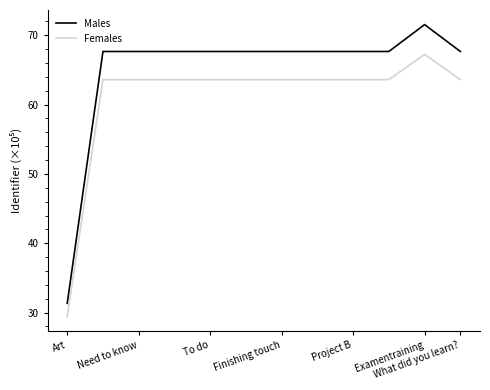

Which series has the largest total across all categories?

Males